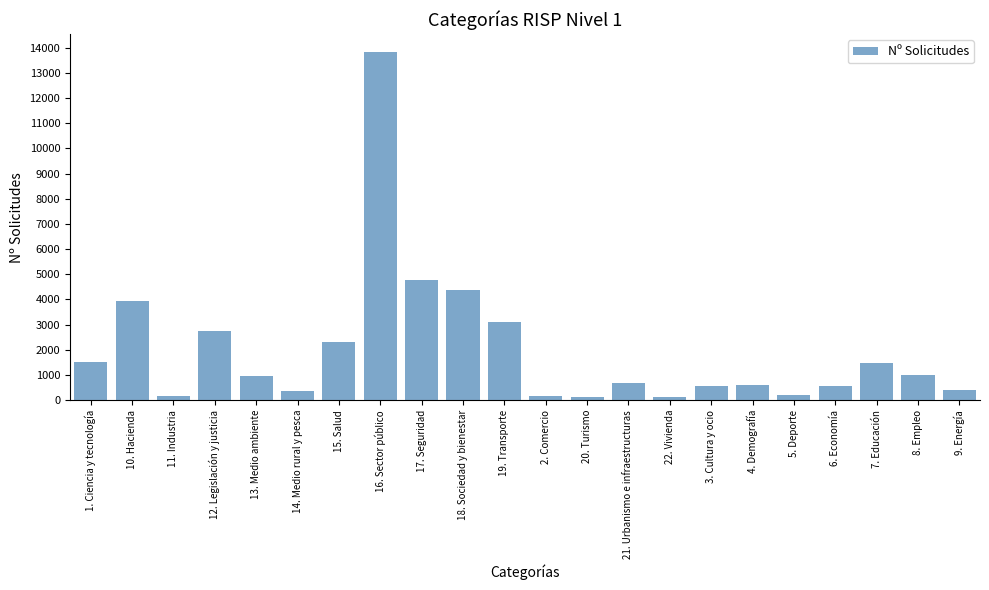

How many values are below 957?

11